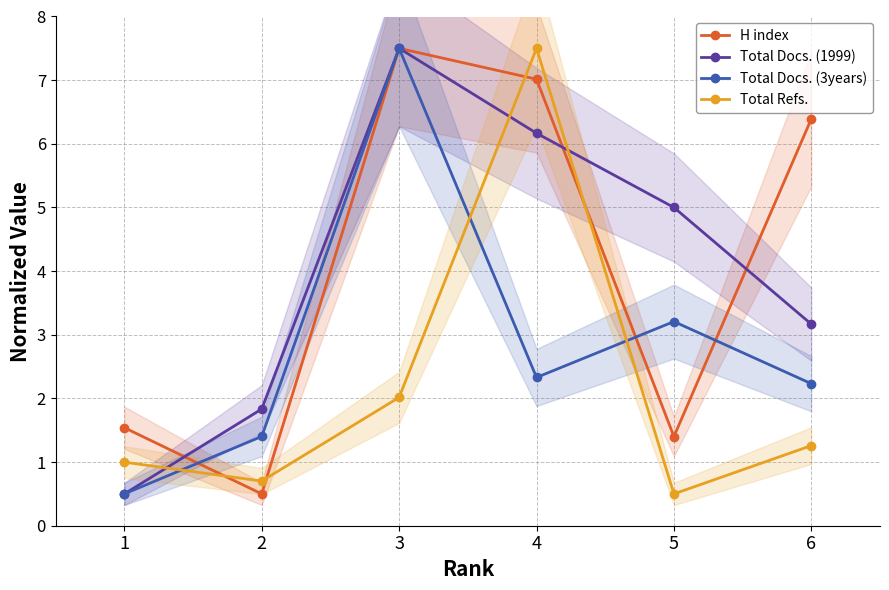

Which has a higher value, 1 or 4?

4